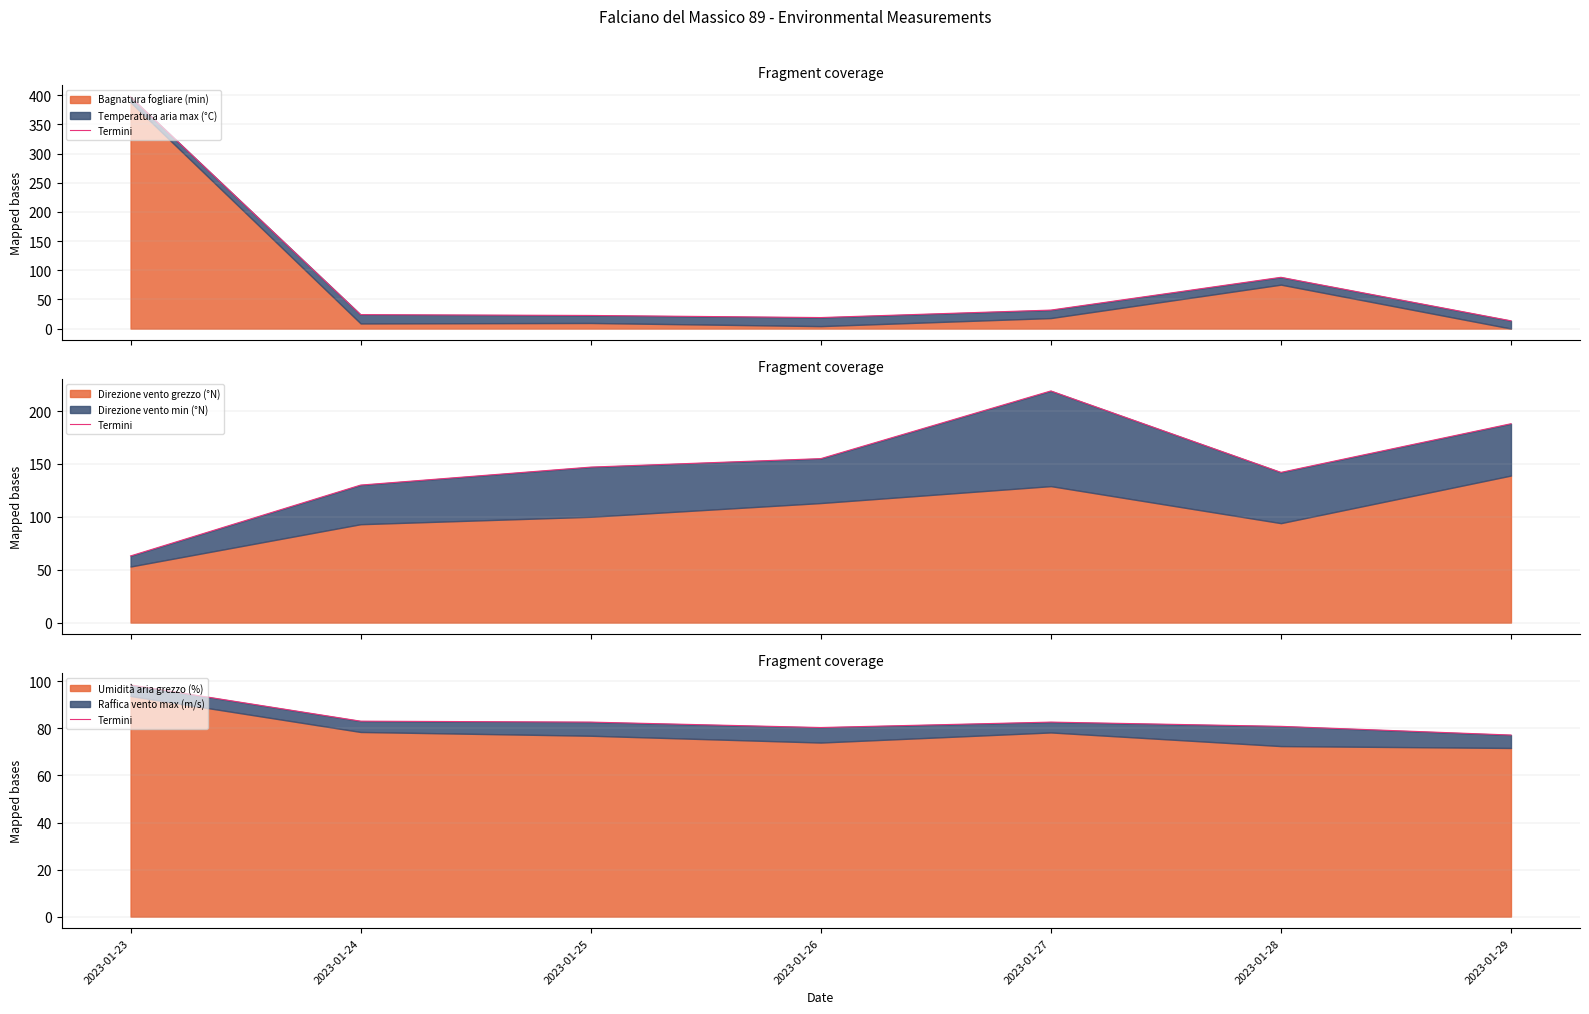

Read the value at 2023-01-26.

80.4